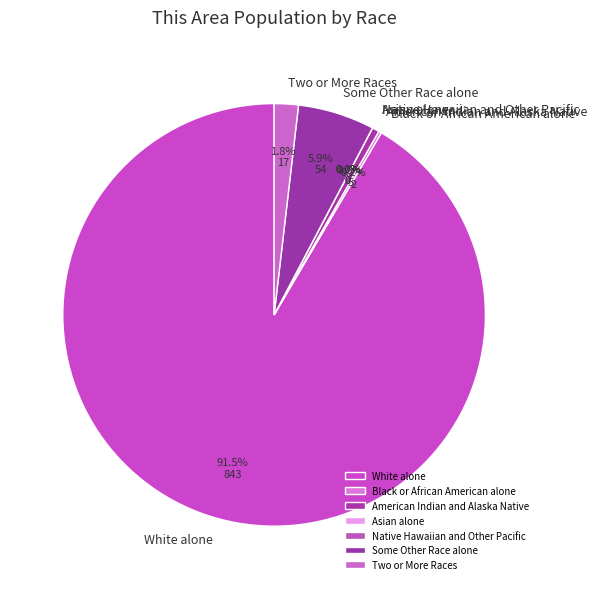

Rank the categories by value from lowest to highest.

Asian alone, Native Hawaiian and Other Pacific, Black or African American alone, American Indian and Alaska Native, Two or More Races, Some Other Race alone, White alone